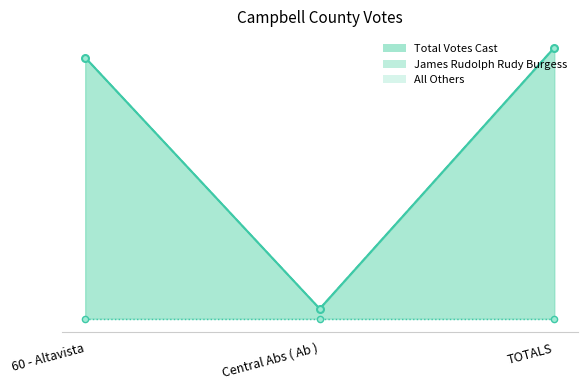

Which series has the widest spread of Y values?

James Rudolph Rudy Burgess